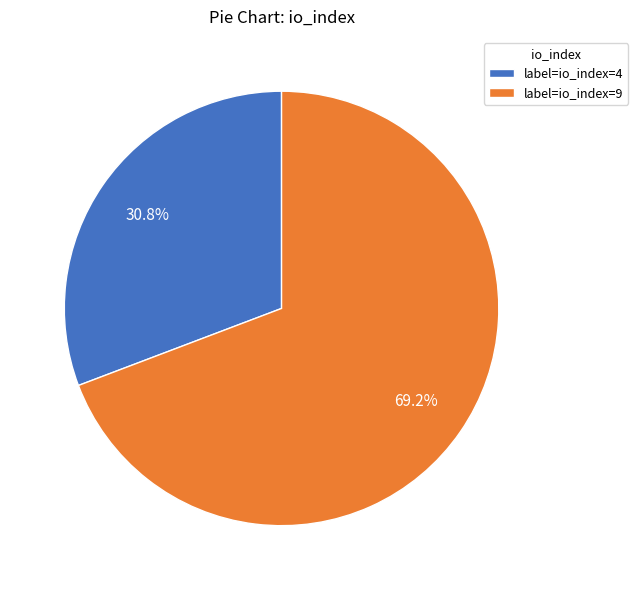

Combined, do label=io_index=9 and label=io_index=4 account for over 50%?

Yes